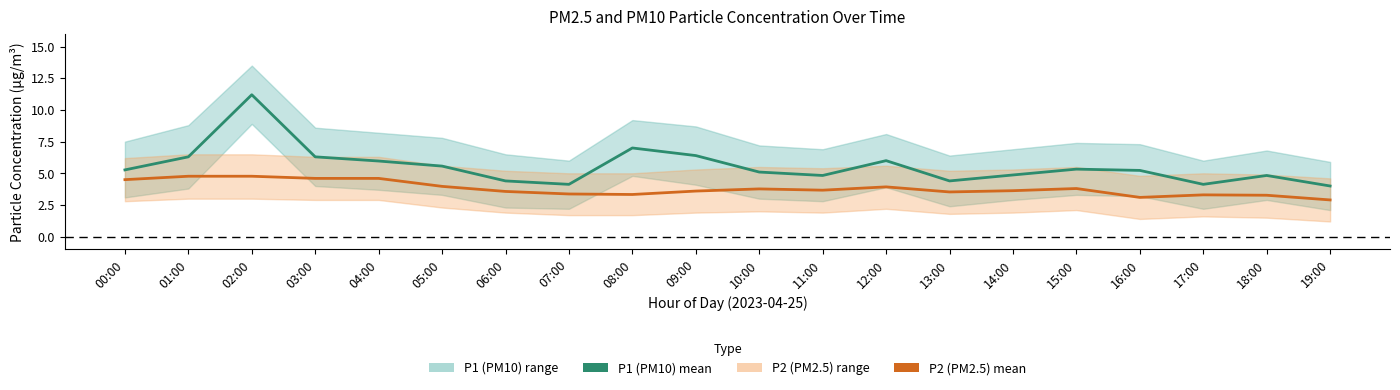

Does the chart have visible grid lines?

No